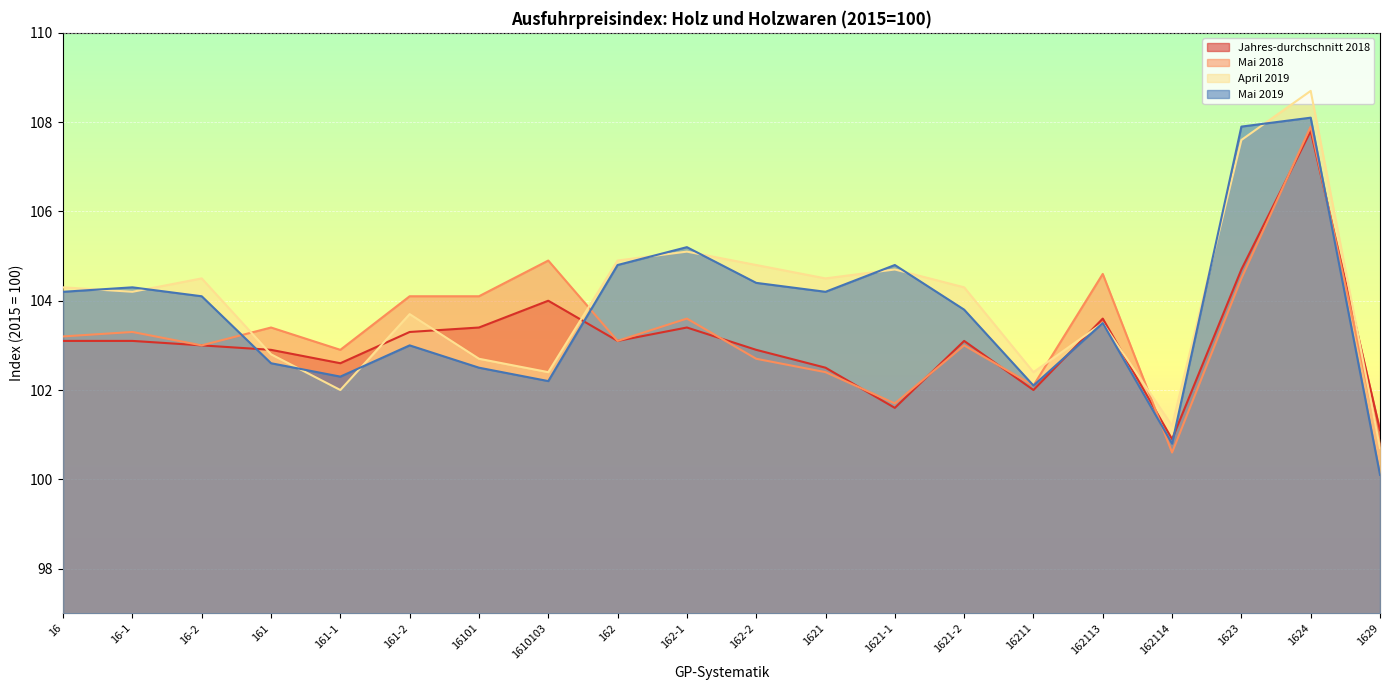

What is the label of the 19th point from the left?

1624